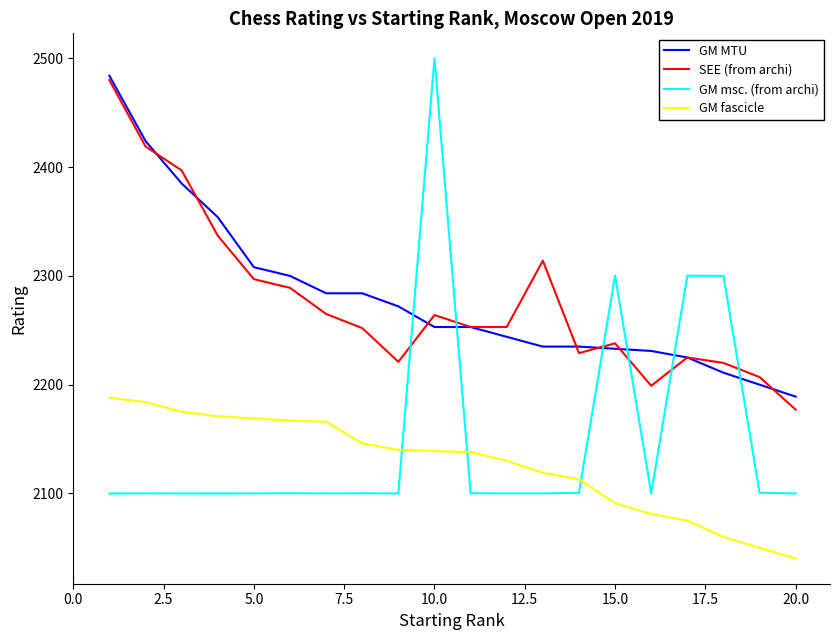

What is the minimum value shown in the chart?

2040.0